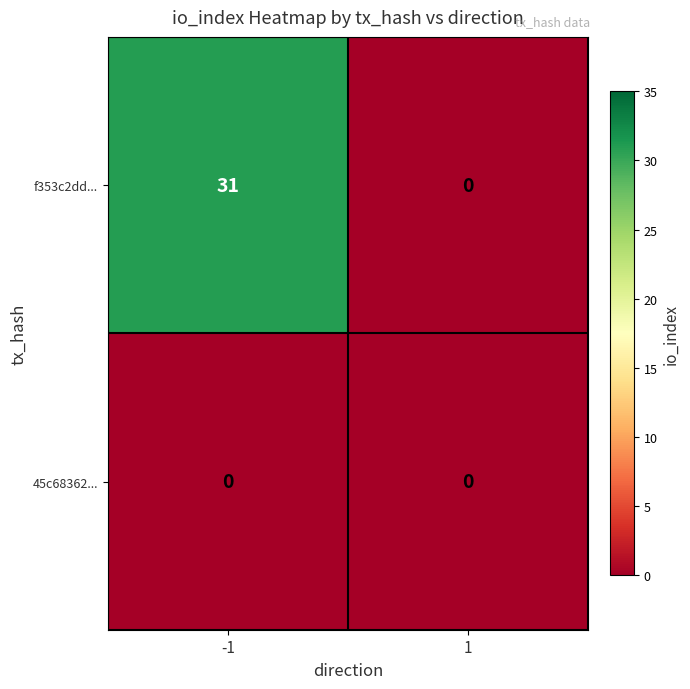

What is the maximum value shown in the chart?

31